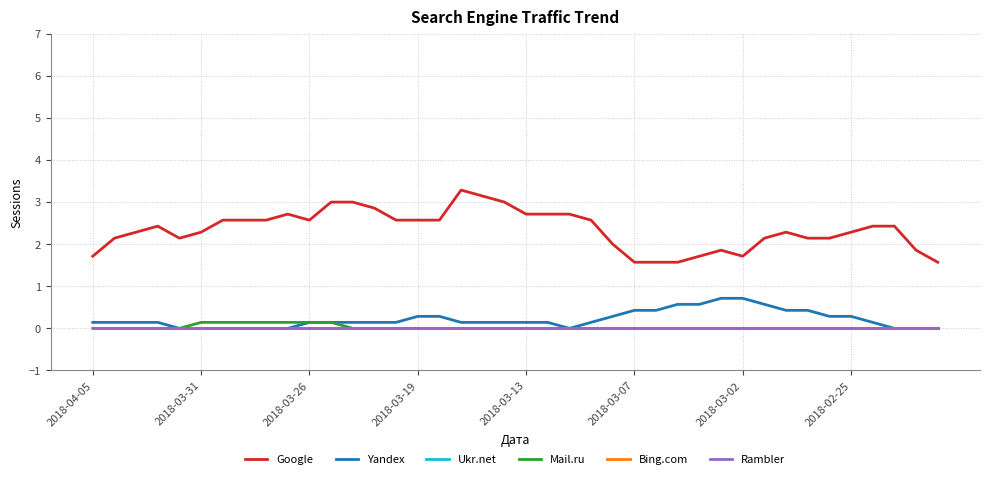

True or false: Yandex and Ukr.net intersect in this chart.

False